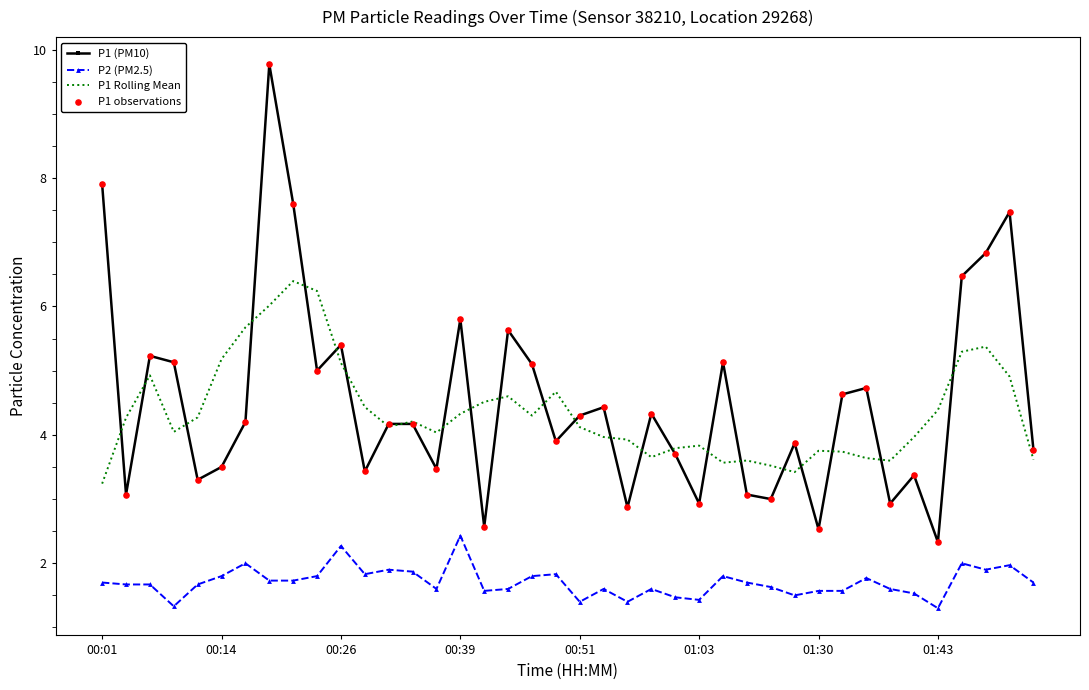

Which series has the largest range (max minus min)?

P1 (PM10)